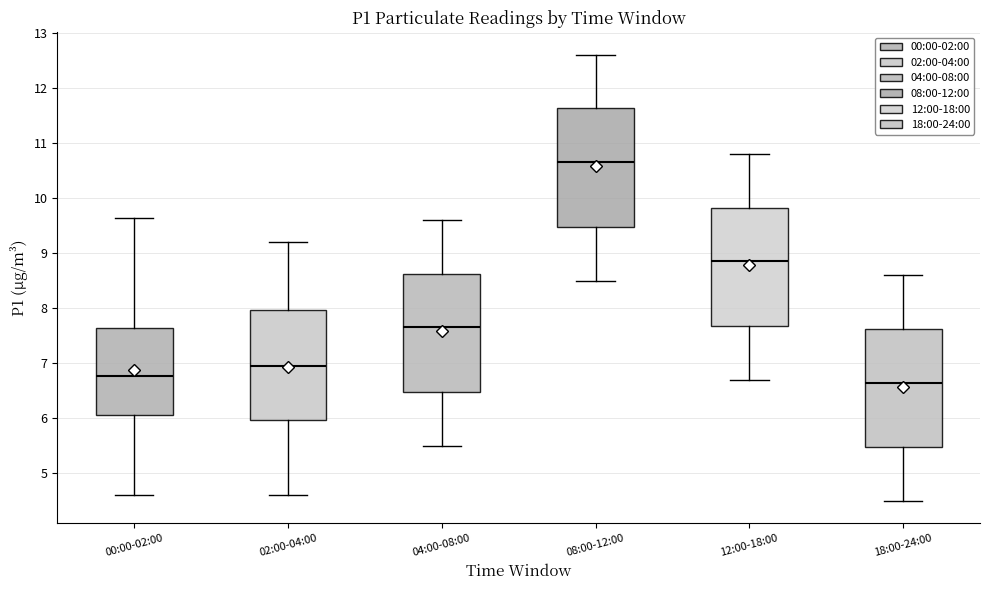

Reading left to right, read every box against the y-axis: the position of its median line, the range the box covers, and the ends of its whiskers. The values are not printed on the chart, so give them approximately, as read against the axis.

00:00-02:00: median 6.8, box 6.1 to 7.6, whiskers 4.6 to 9.6
02:00-04:00: median 7.0, box 6.0 to 8.0, whiskers 4.6 to 9.2
04:00-08:00: median 7.7, box 6.5 to 8.6, whiskers 5.5 to 9.6
08:00-12:00: median 10.7, box 9.5 to 11.6, whiskers 8.5 to 12.6
12:00-18:00: median 8.9, box 7.7 to 9.8, whiskers 6.7 to 10.8
18:00-24:00: median 6.7, box 5.5 to 7.6, whiskers 4.5 to 8.6